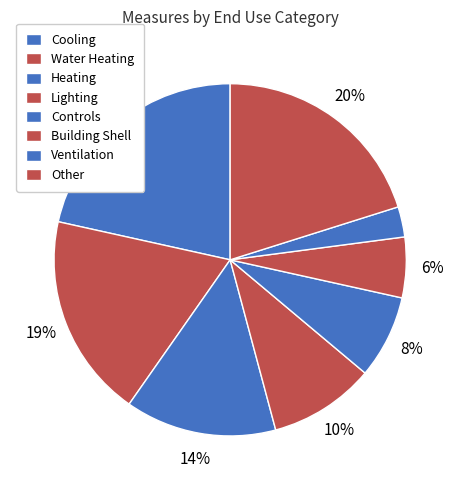

Count the number of slices in the pie.

8